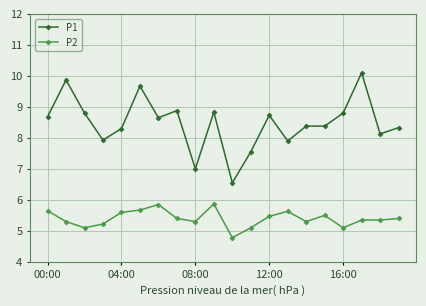

What is the sum of all P2 values?

107.9